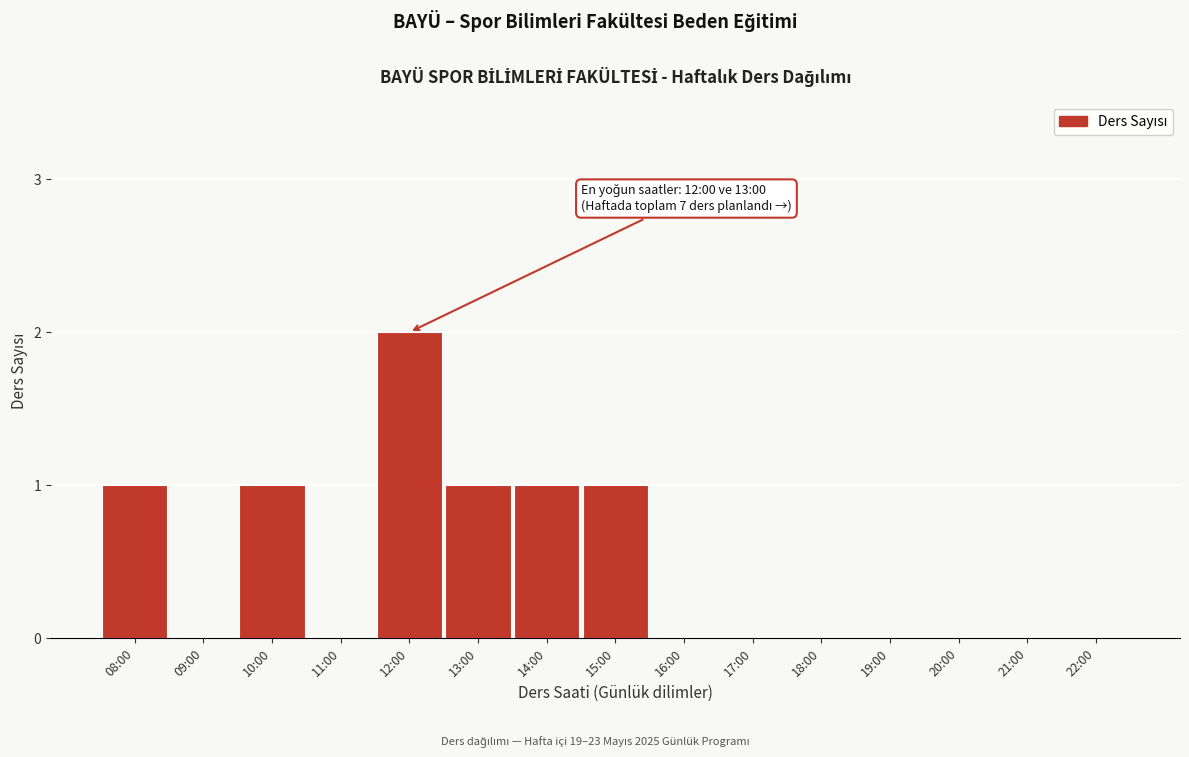

Reading left to right, list all the values displayed in this chart.

08:00=1	09:00=0	10:00=1	11:00=0	12:00=2	13:00=1	14:00=1	15:00=1	16:00=0	17:00=0	18:00=0	19:00=0	20:00=0	21:00=0	22:00=0